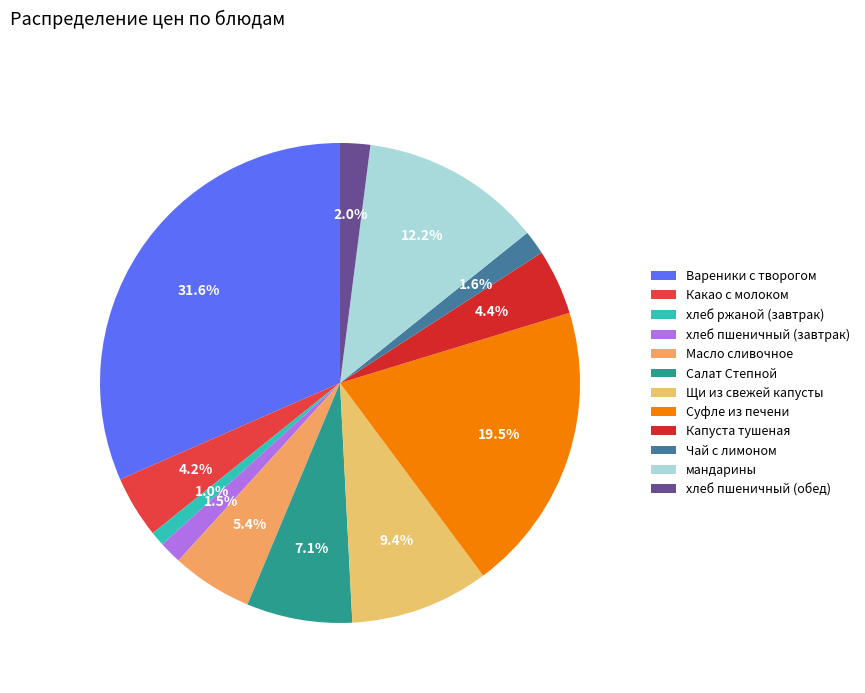

Rank the categories by value from lowest to highest.

хлеб ржаной (завтрак), хлеб пшеничный (завтрак), Чай с лимоном, хлеб пшеничный (обед), Какао с молоком, Капуста тушеная, Масло сливочное, Салат Степной, Щи из свежей капусты, мандарины, Суфле из печени, Вареники с творогом